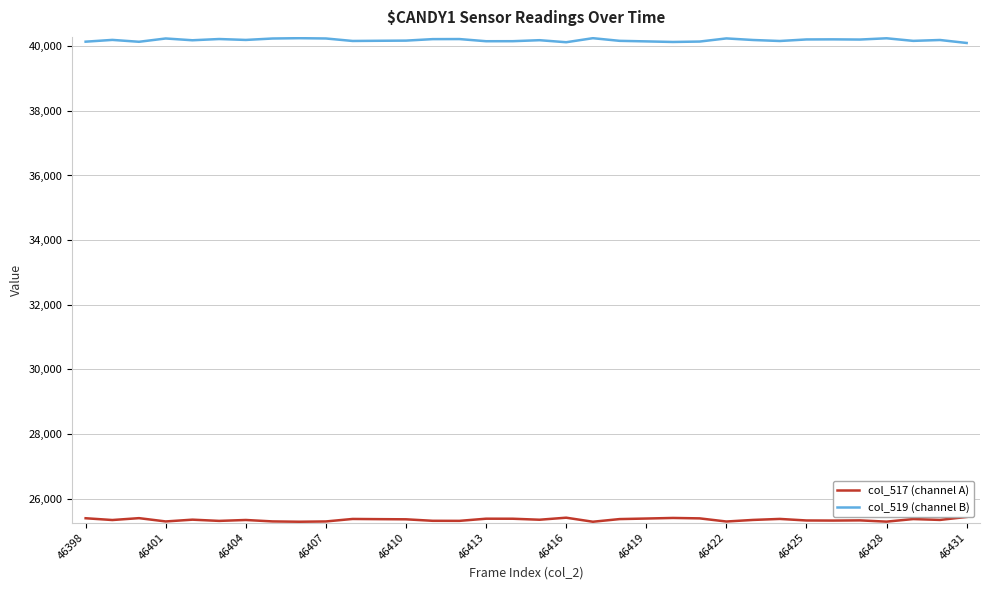

What is the difference between the maximum and minimum values in the col_519 (channel B) series?

148